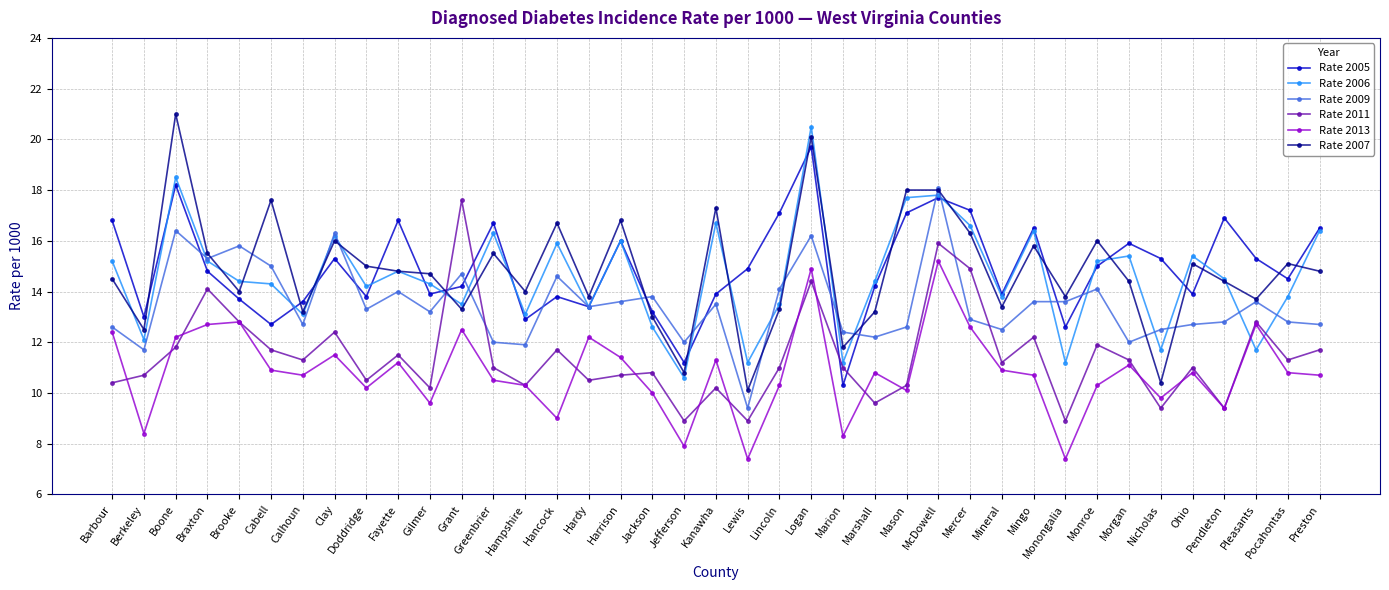

What are all the series names shown in the legend?

Rate 2005, Rate 2006, Rate 2009, Rate 2011, Rate 2013, Rate 2007